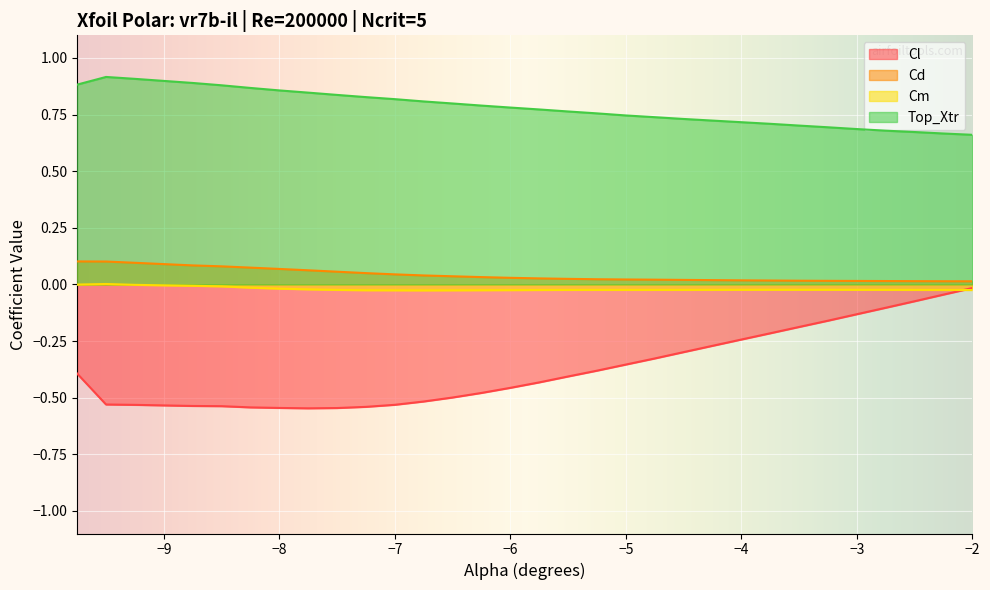

How many values in the Cm series exceed 0?

1